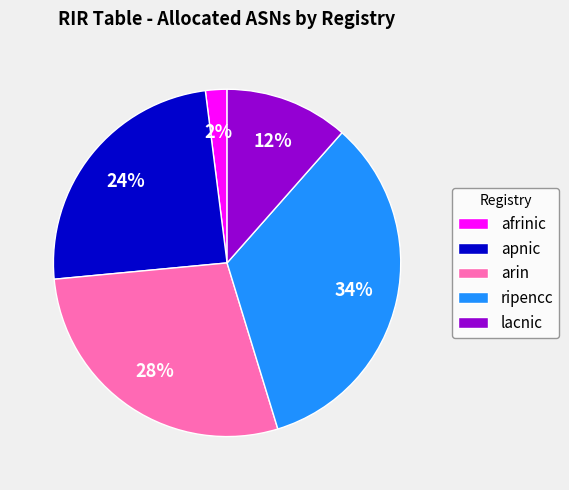

What percentage is the afrinic slice, to the nearest percent?

2%